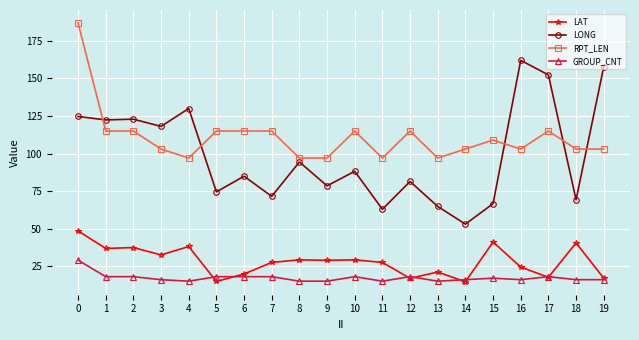

Rank the series at 2 from lowest to highest value.

GROUP_CNT, LAT, RPT_LEN, LONG